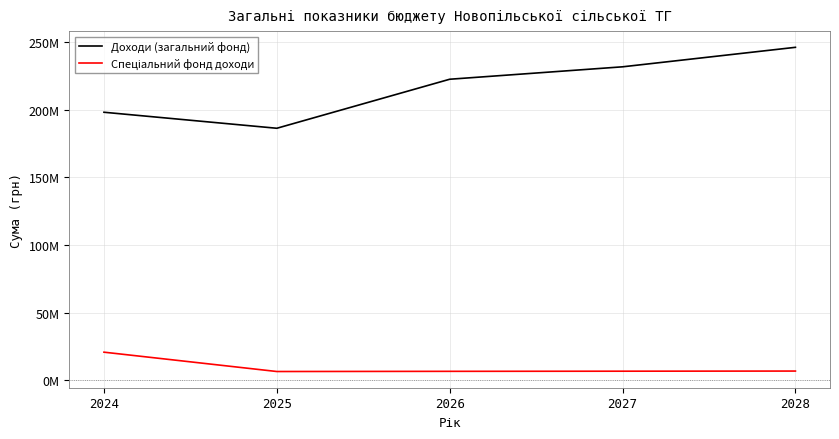

Does the chart display data point markers on the line(s)?

No